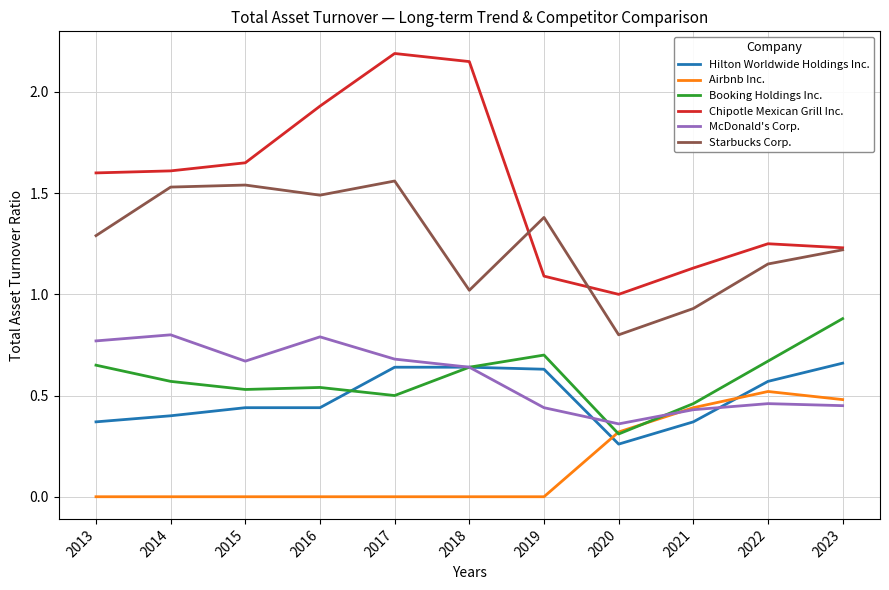

Where is Booking Holdings Inc. nearest to the value 0?

2020